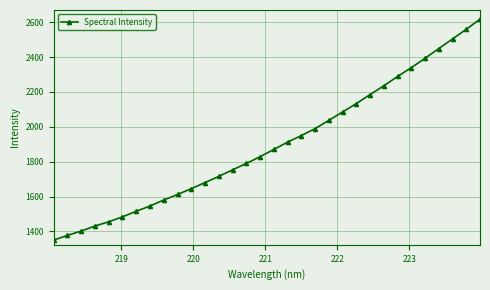

True or false: the data has more than 2 interior local peaks.

False